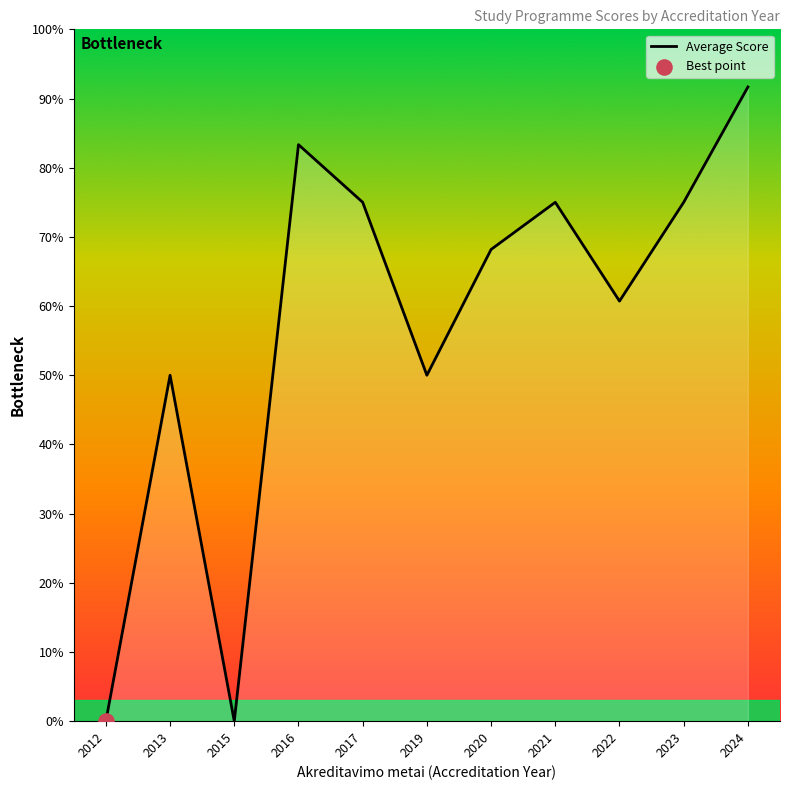

What is the change in value from 2015 to 2020?

+68.2